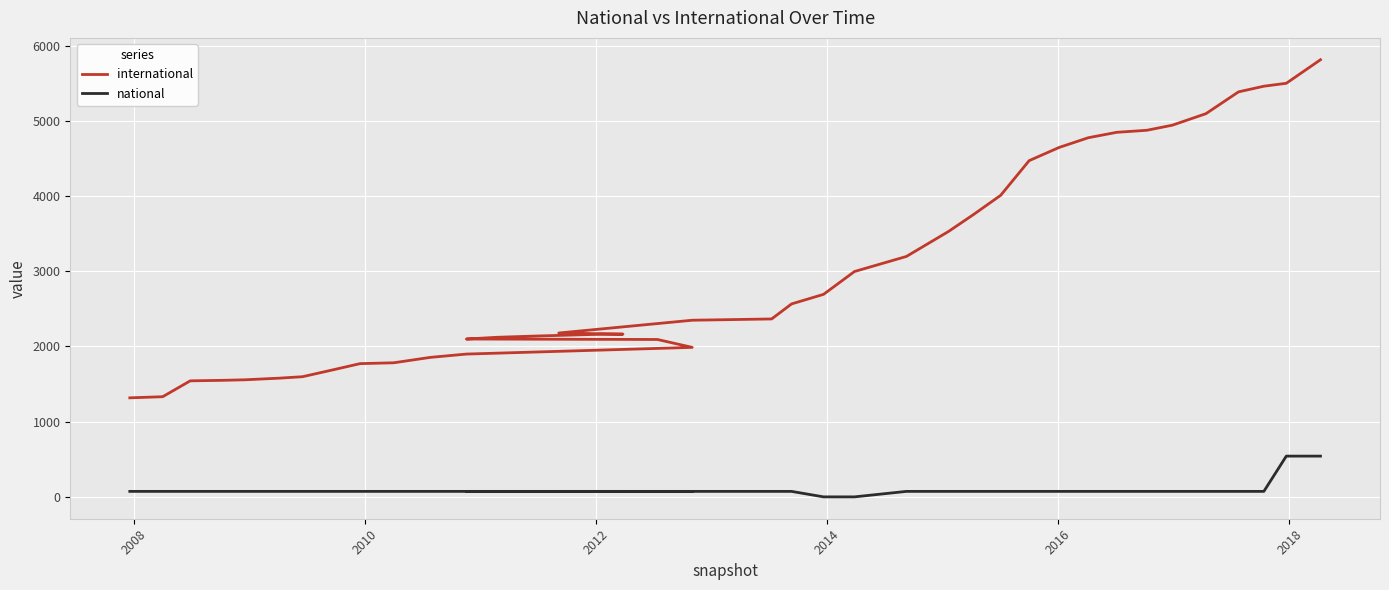

The value of national at 23 is -354. True or false?

False